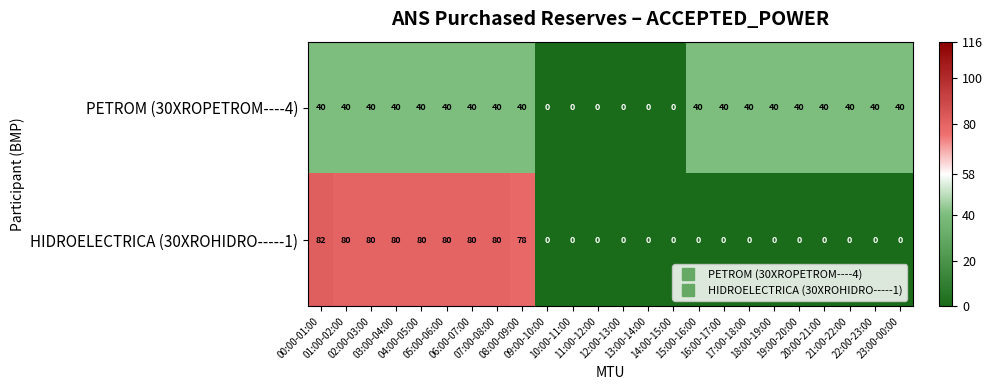

How many data points does each series have?

24